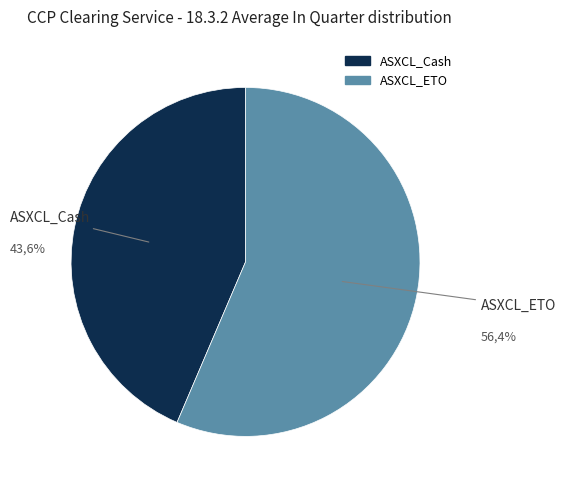

How many slices are in this pie chart?

2